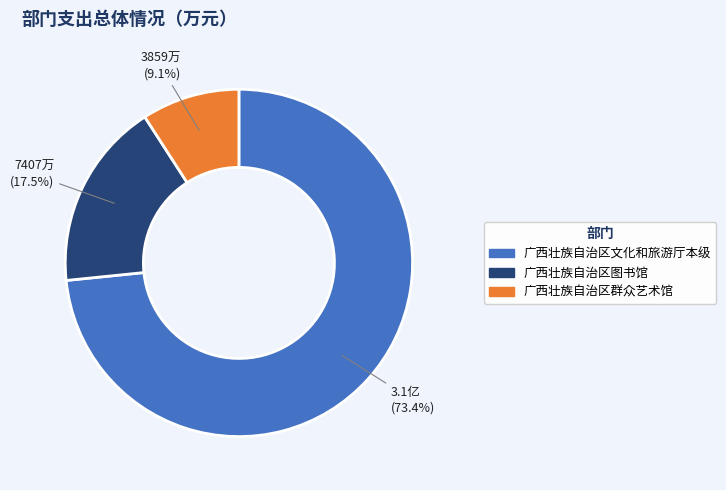

Which category has the biggest portion of the pie?

广西壮族自治区文化和旅游厅本级